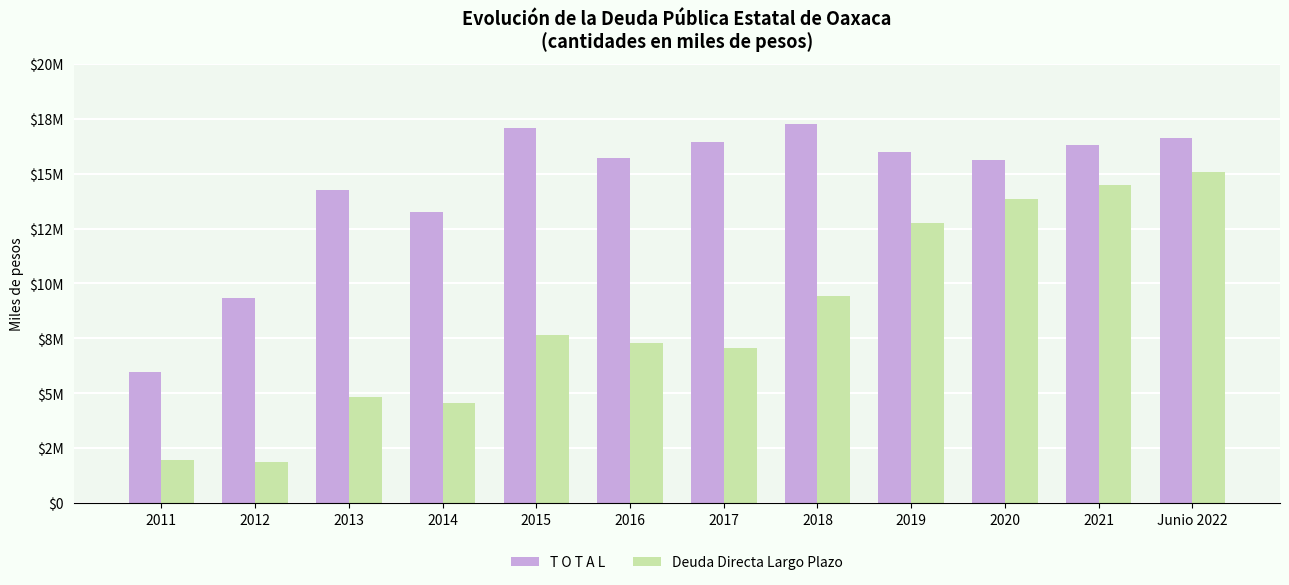

Reading left to right, transcribe all the data shown in this chart.

T O T A L: 6.0	9.4	14.3	13.3	17.1	15.7	16.4	17.3	16.0	15.6	16.3	16.6
Deuda Directa Largo Plazo: 1.9	1.9	4.8	4.6	7.6	7.3	7.1	9.4	12.8	13.8	14.5	15.1